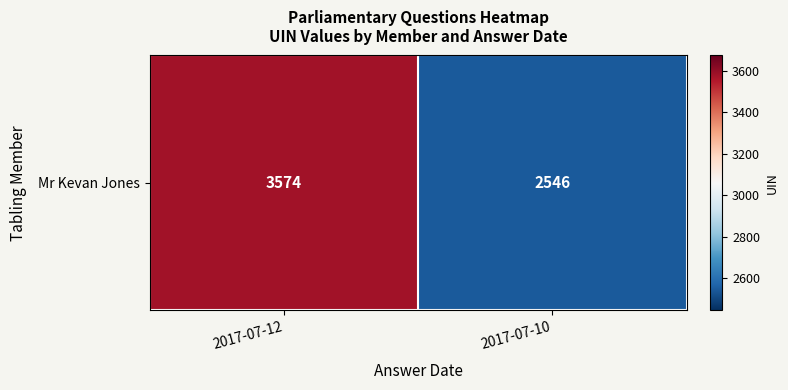

Reading left to right, extract all data points from this chart.

3574	2546